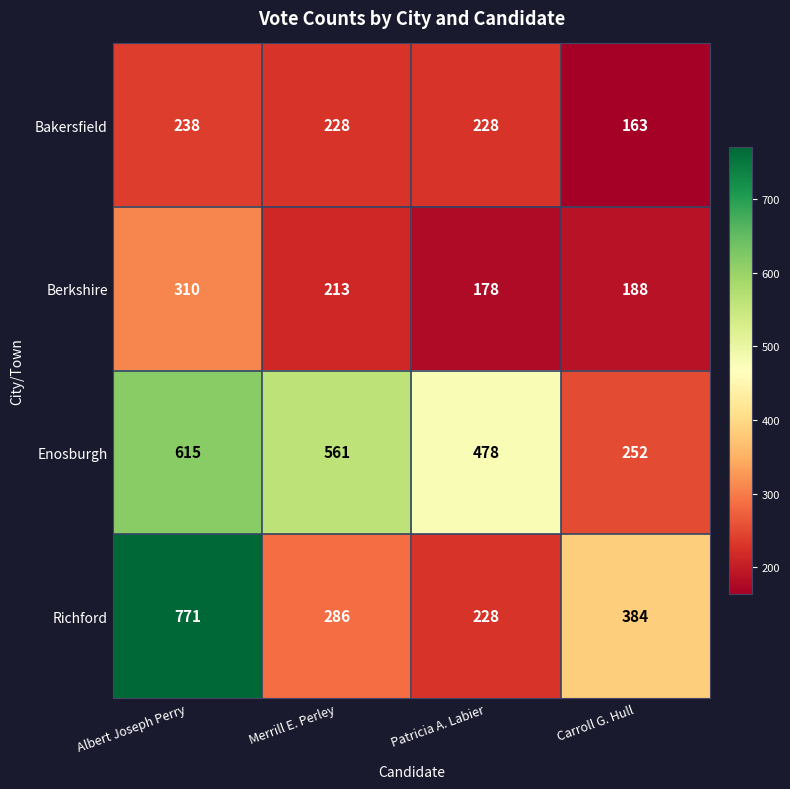

Which series has the largest range (max minus min)?

Richford